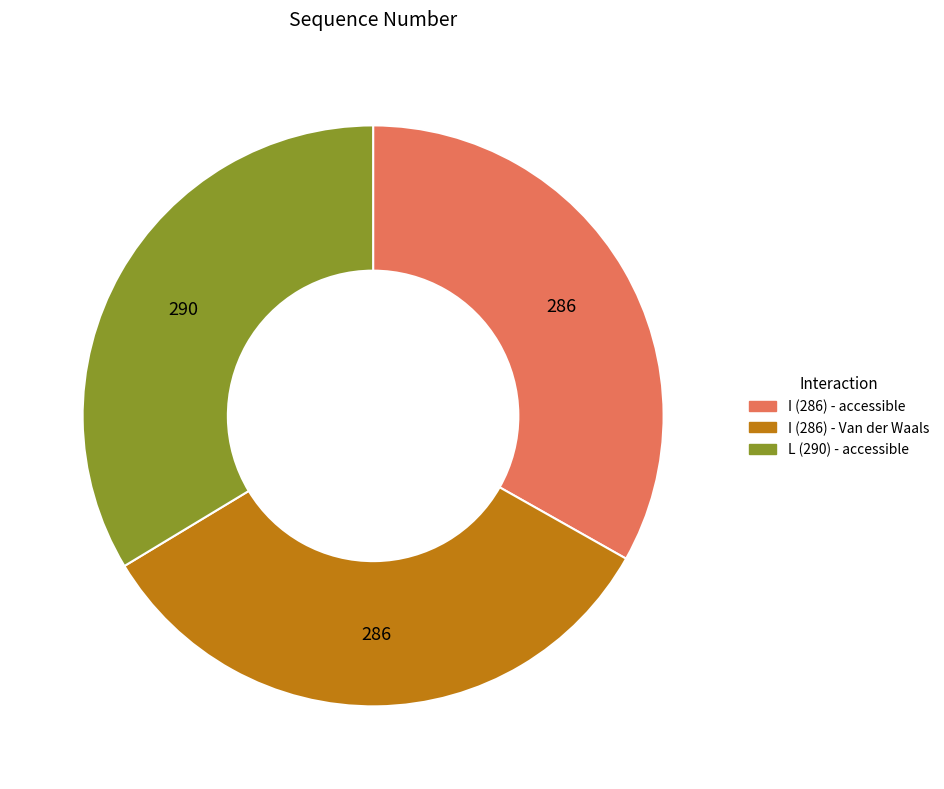

Does I (286) - accessible account for over 50% of the chart?

No